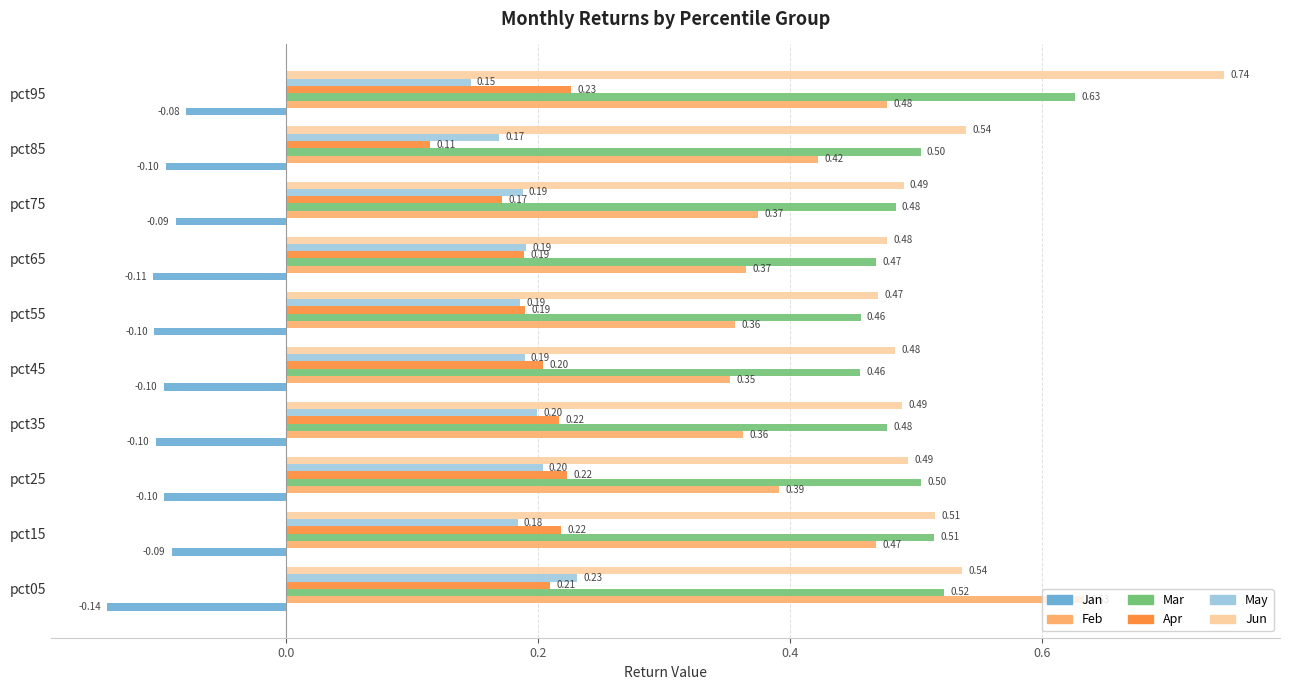

Which series changed the most between pct25 and pct35?

Feb